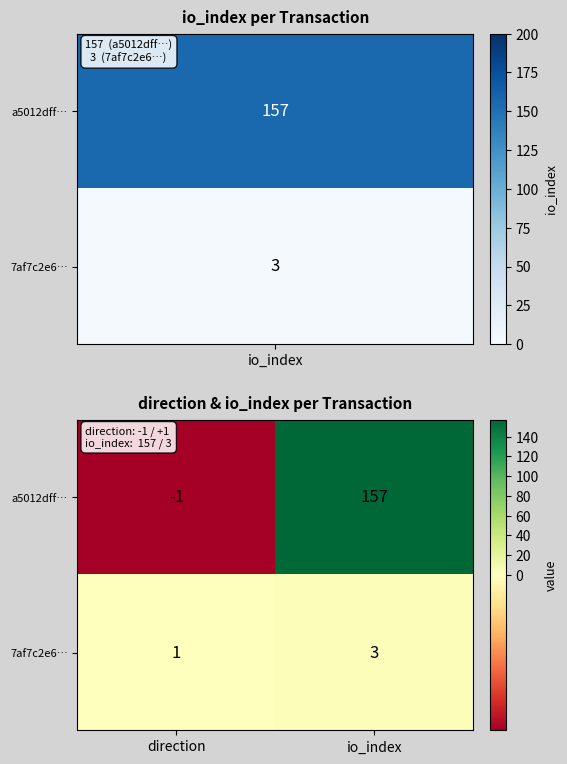

Which series has the widest spread of values?

a5012dff…